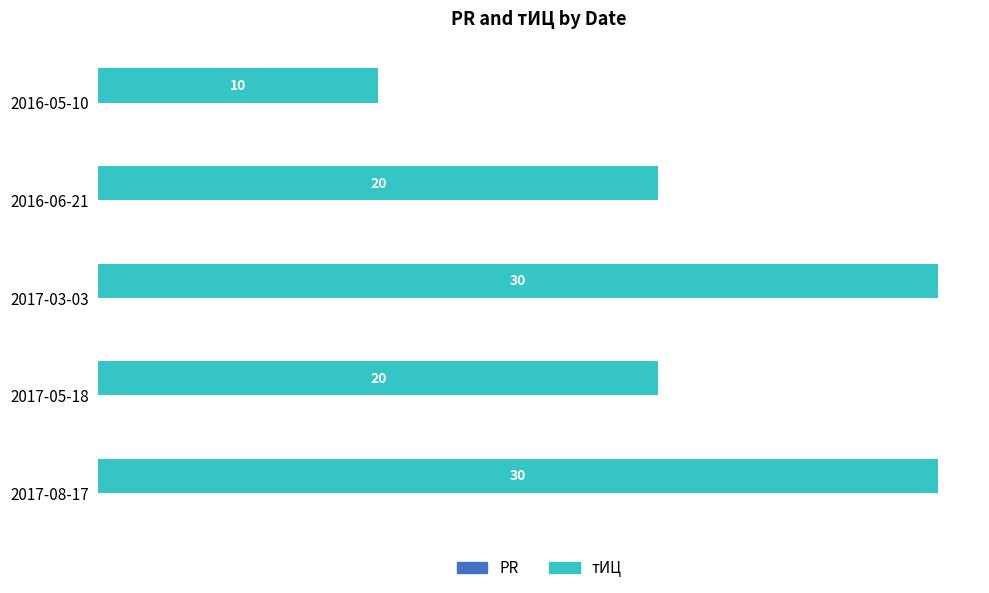

What is the minimum value shown in the chart?

10